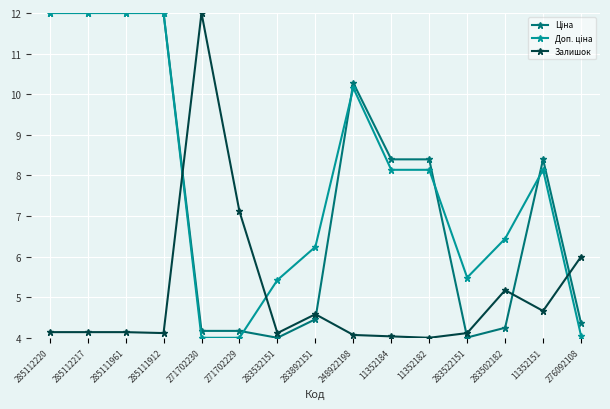

What is the spread (max minus min) of values at 248922198?

6.2